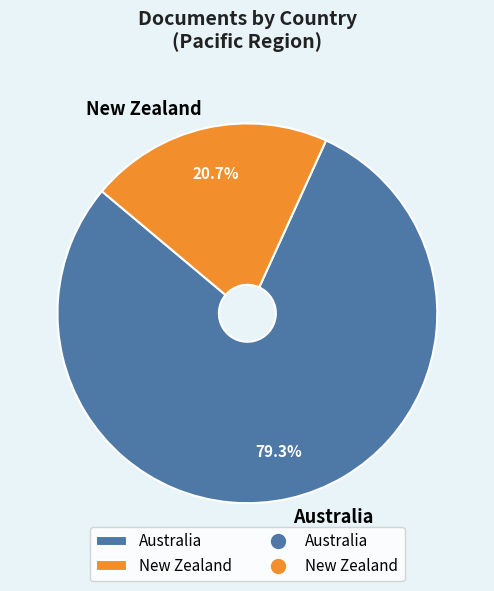

The New Zealand slice represents 21% of the pie. True or false?

True